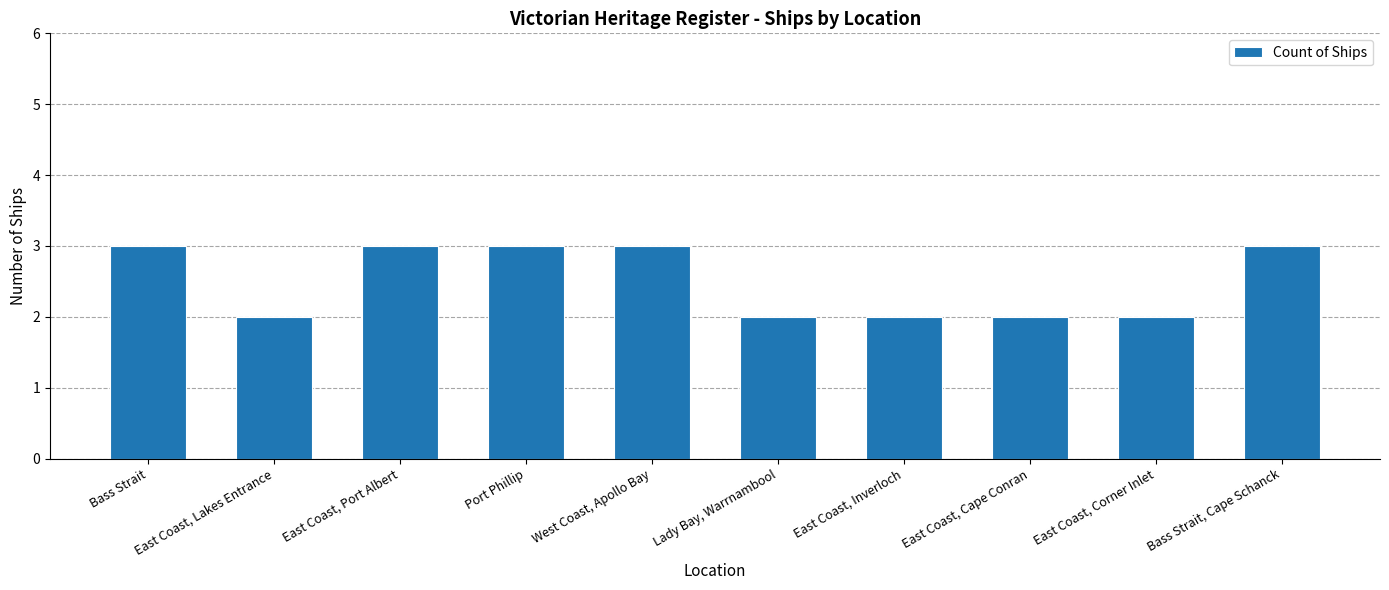

Is it true that the value at East Coast, Corner Inlet is 2?

True